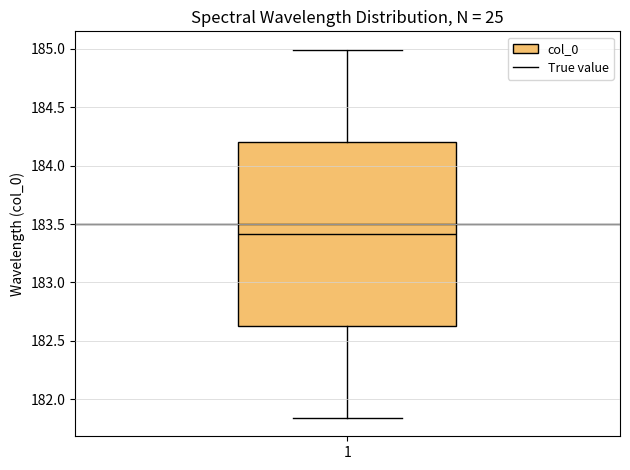

Transcribe this box plot: give where the median line is, the range the box spans, and where the two whiskers end, as read against the y-axis. The values are not printed on the chart, so give them approximately, as read against the axis.

median 183.40, box 182.65 to 184.20, whiskers 181.85 to 185.00